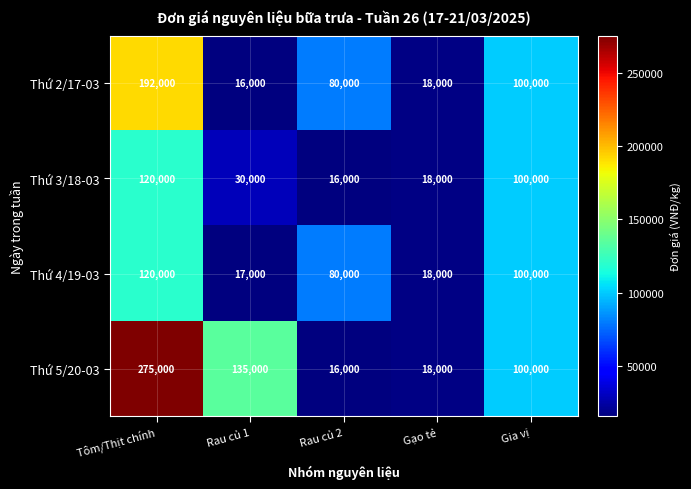

What is the total value across all series at Rau củ 1?

198000